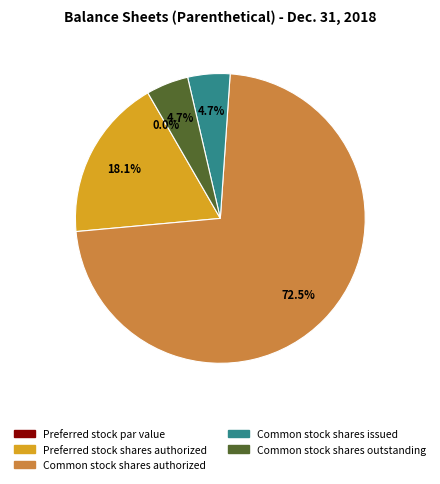

How many slices are in this pie chart?

5